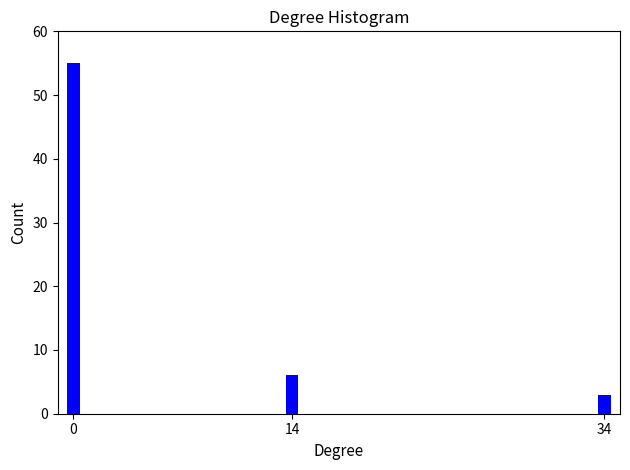

Reading left to right, extract all data points from this chart.

55	6	3